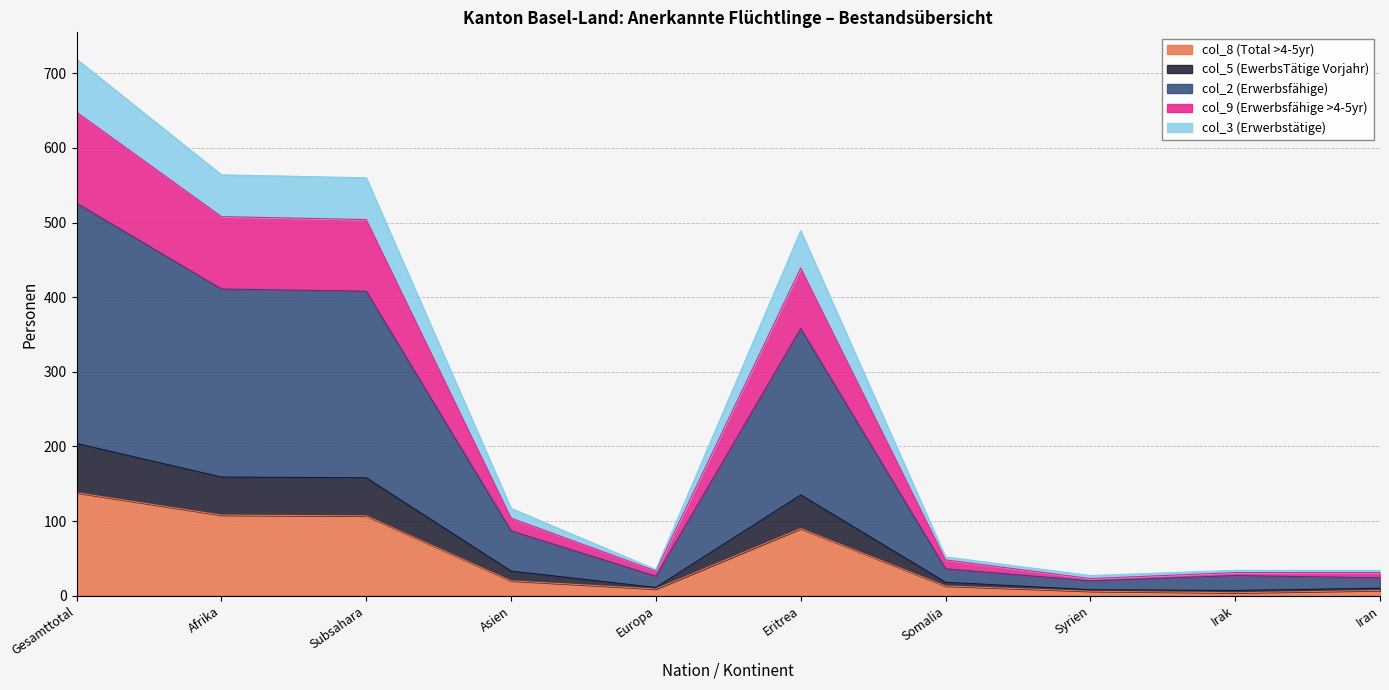

Where is col_2 (Erwerbsfähige) nearest to the value 373?

Eritrea